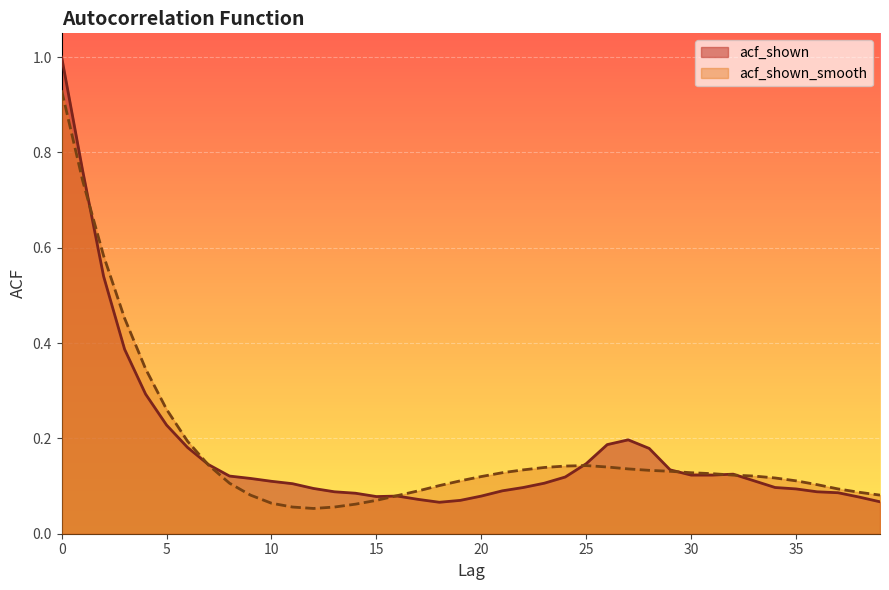

What are all the series names shown in the legend?

acf_shown, acf_shown_smooth